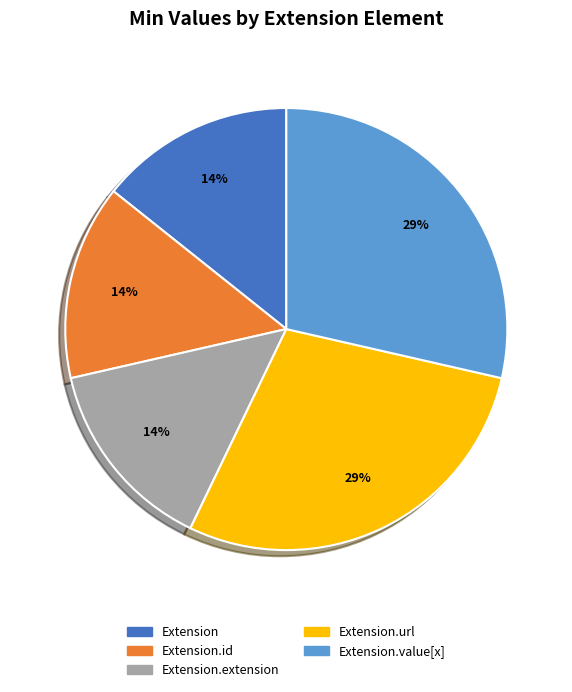

Is there any slice that represents more than half of the pie?

No